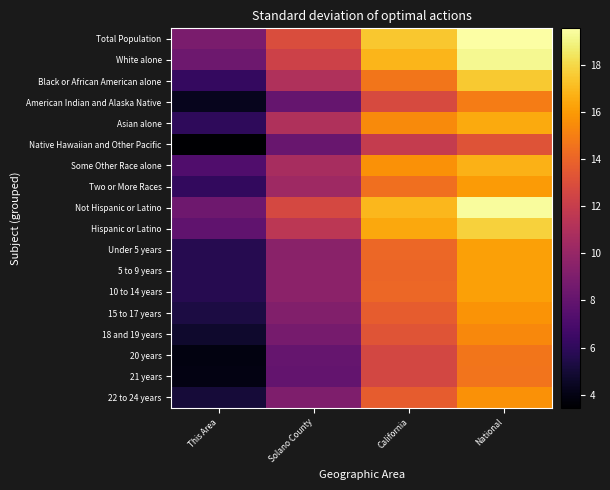

Rank the series by their maximum value, from lowest to highest.

Native Hawaiian and Other Pacific, 21 years, 20 years, American Indian and Alaska Native, 18 and 19 years, 22 to 24 years, 15 to 17 years, Two or More Races, Under 5 years, 5 to 9 years, 10 to 14 years, Asian alone, Some Other Race alone, Black or African American alone, Hispanic or Latino, White alone, Not Hispanic or Latino, Total Population